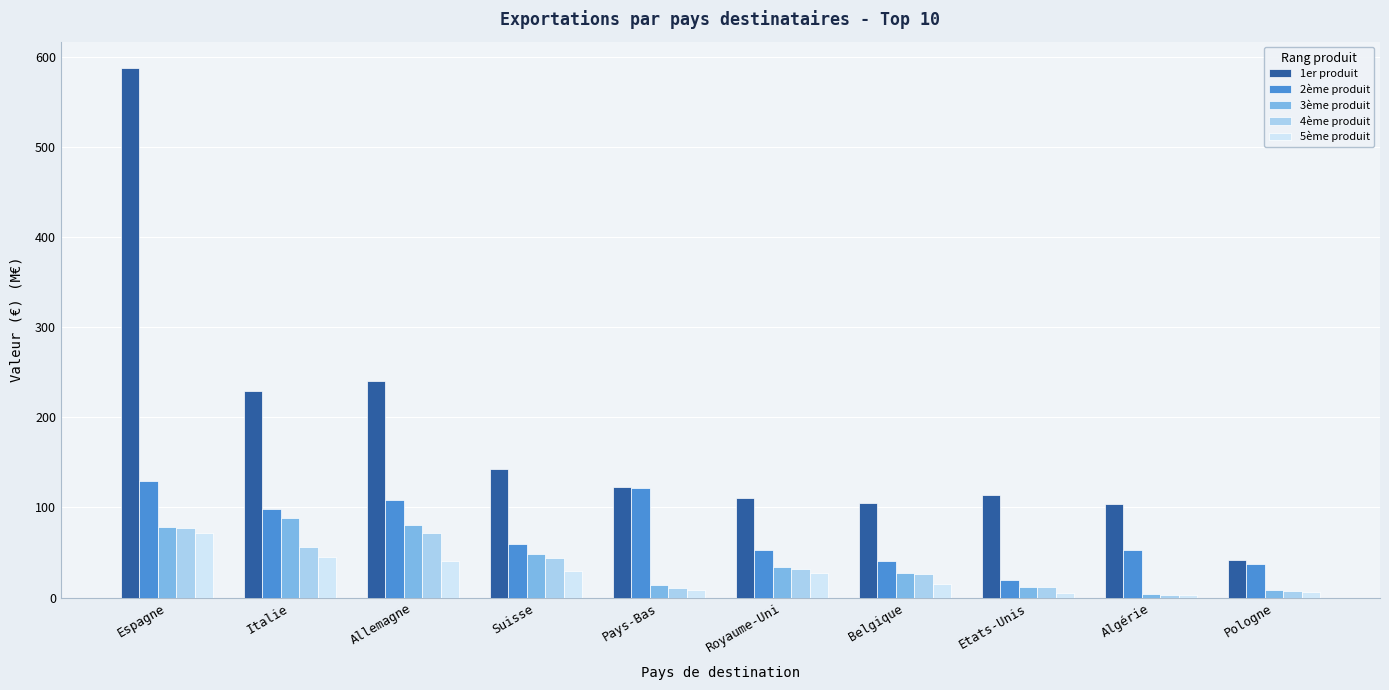

What is the average value of the 2ème produit series?

71.9